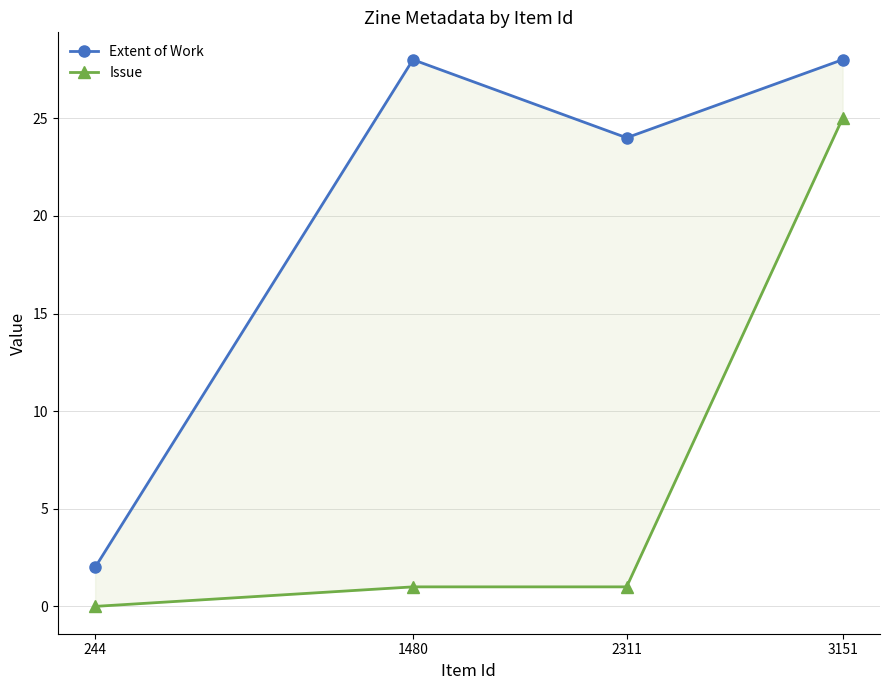

What is the value of the Issue point at the 2nd from the left?

1